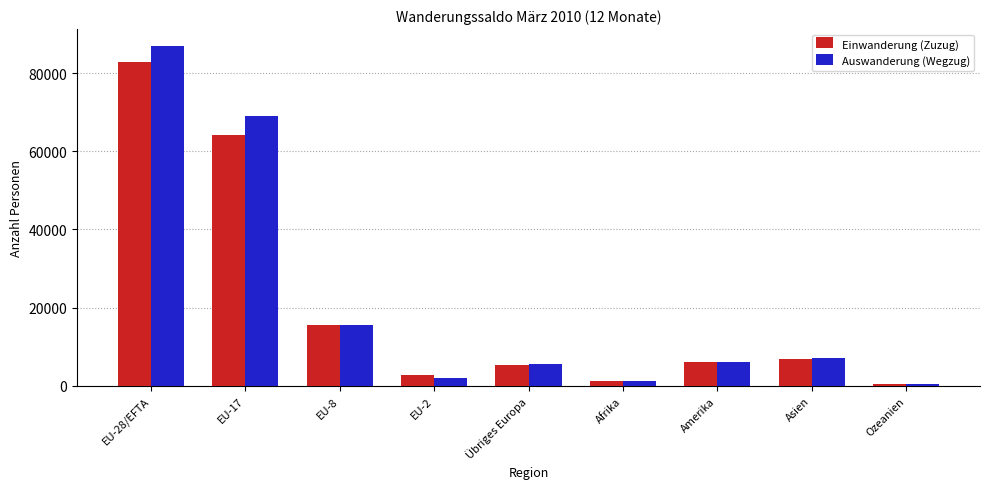

Is it true that Einwanderung (Zuzug) equals 1545 at Übriges Europa?

False